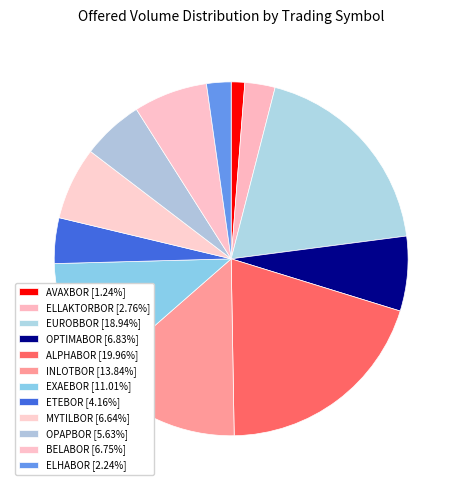

Count the number of slices in the pie.

12